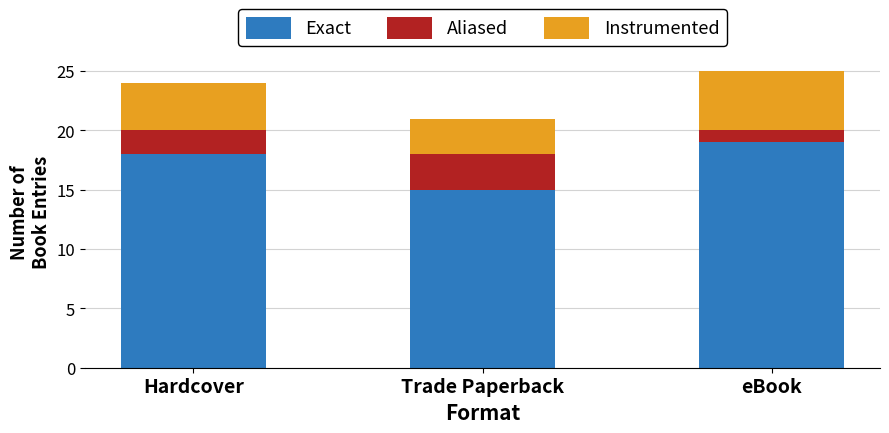

What is the total value across all series at Trade Paperback?

21